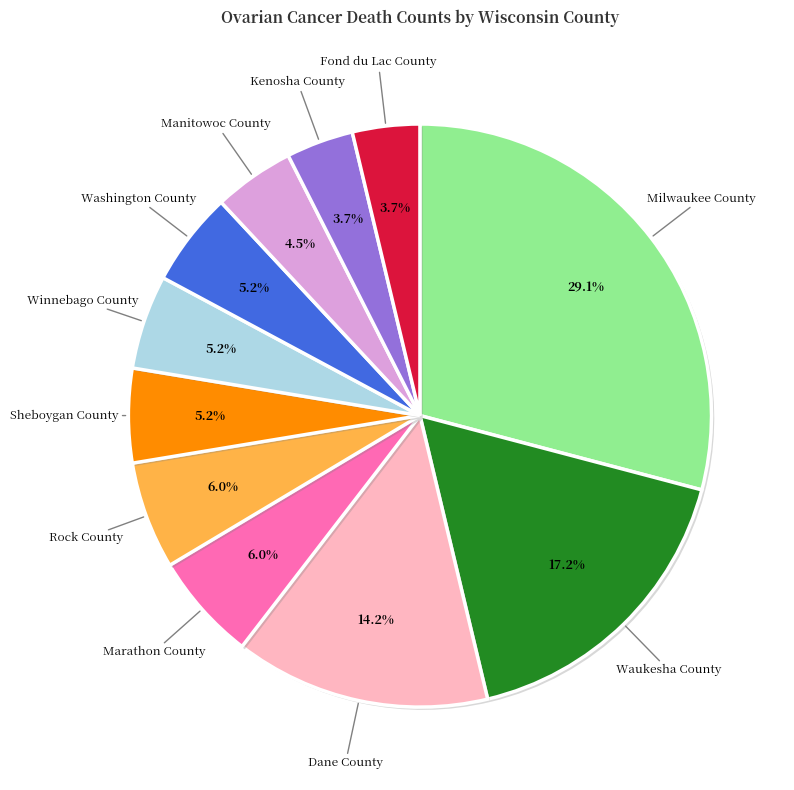

Does any single category account for the majority?

No